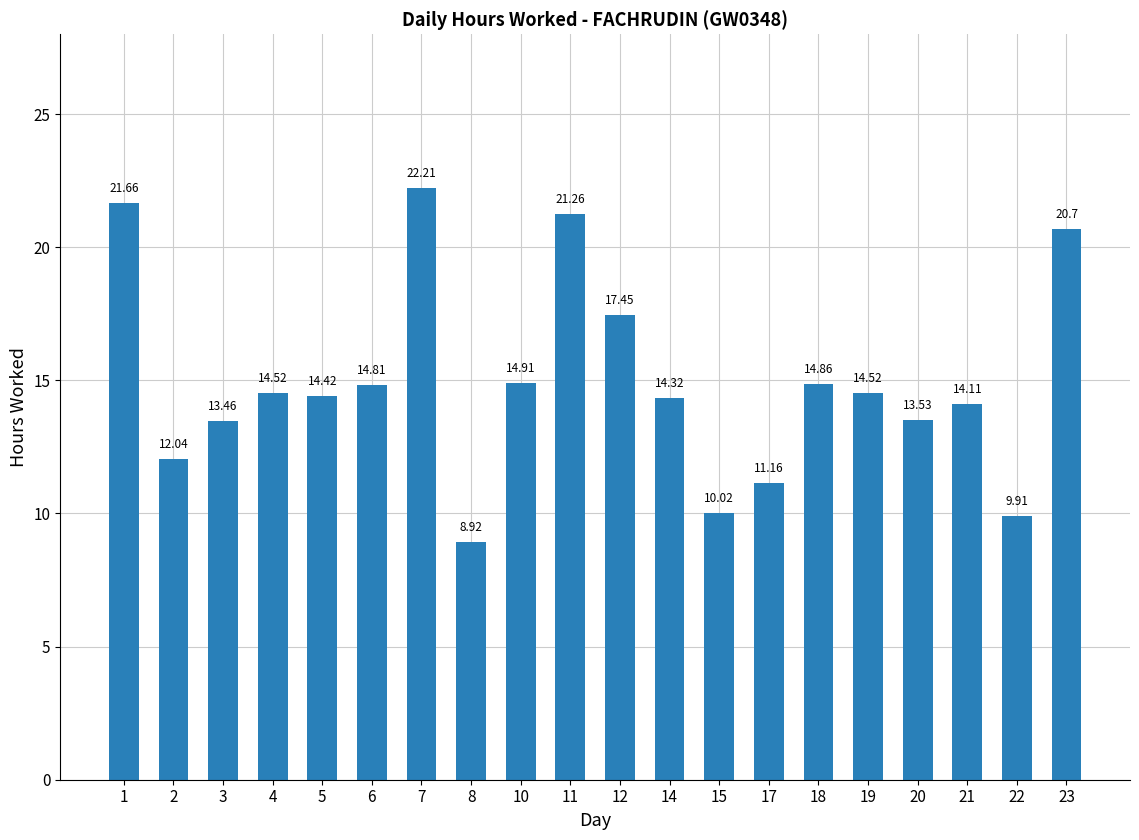

What is the sum of all values?

298.8